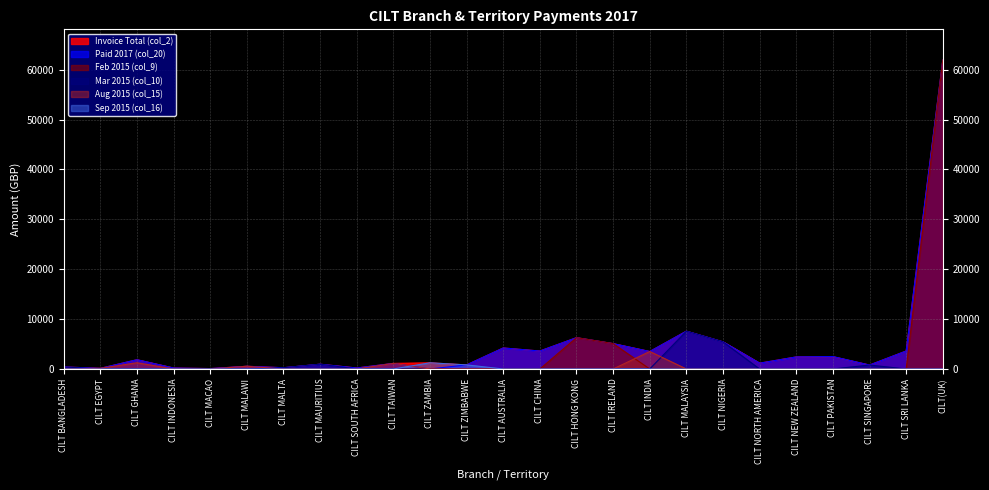

How many data points in Feb 2015 (col_9) are above 0?

3